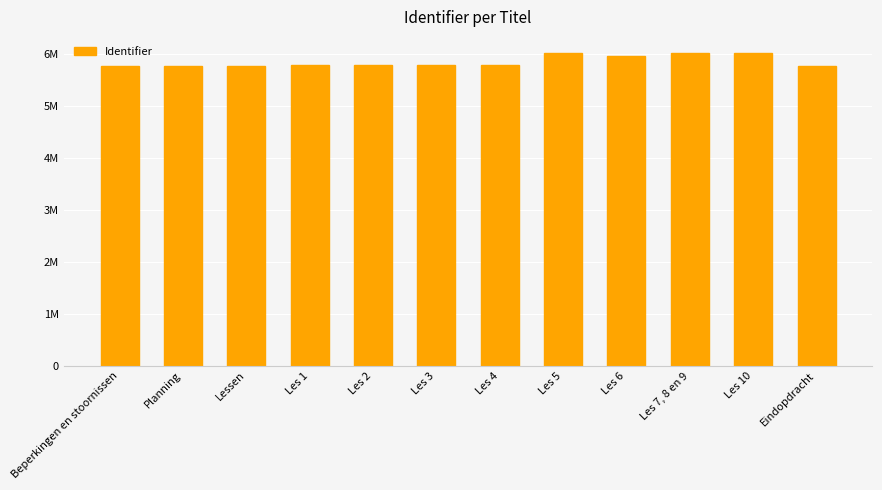

Are the bars horizontal?

No